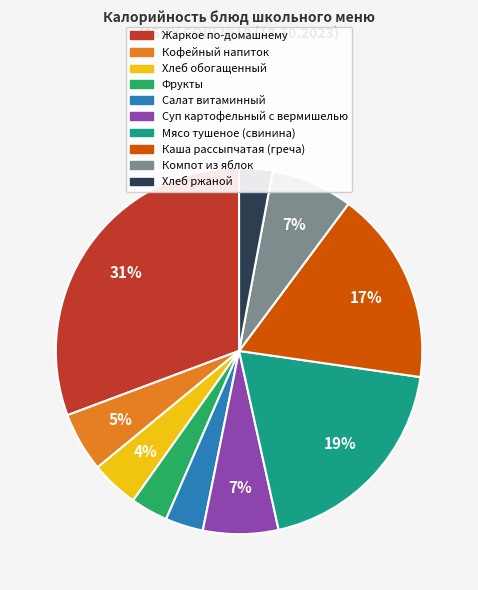

Is it true that Каша рассыпчатая (греча) is 17% of the pie?

True